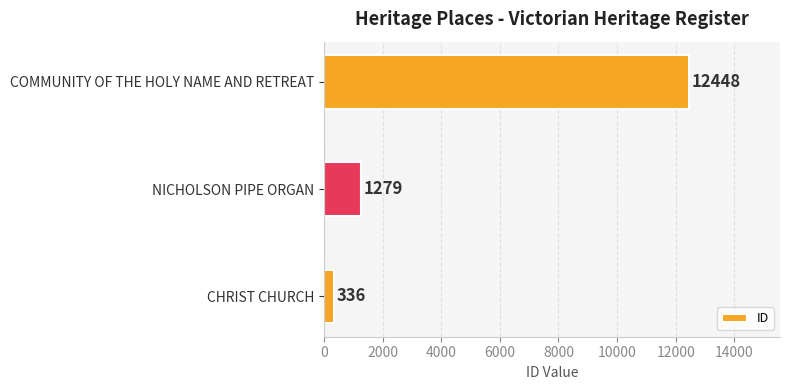

What is the sum of all values?

14063